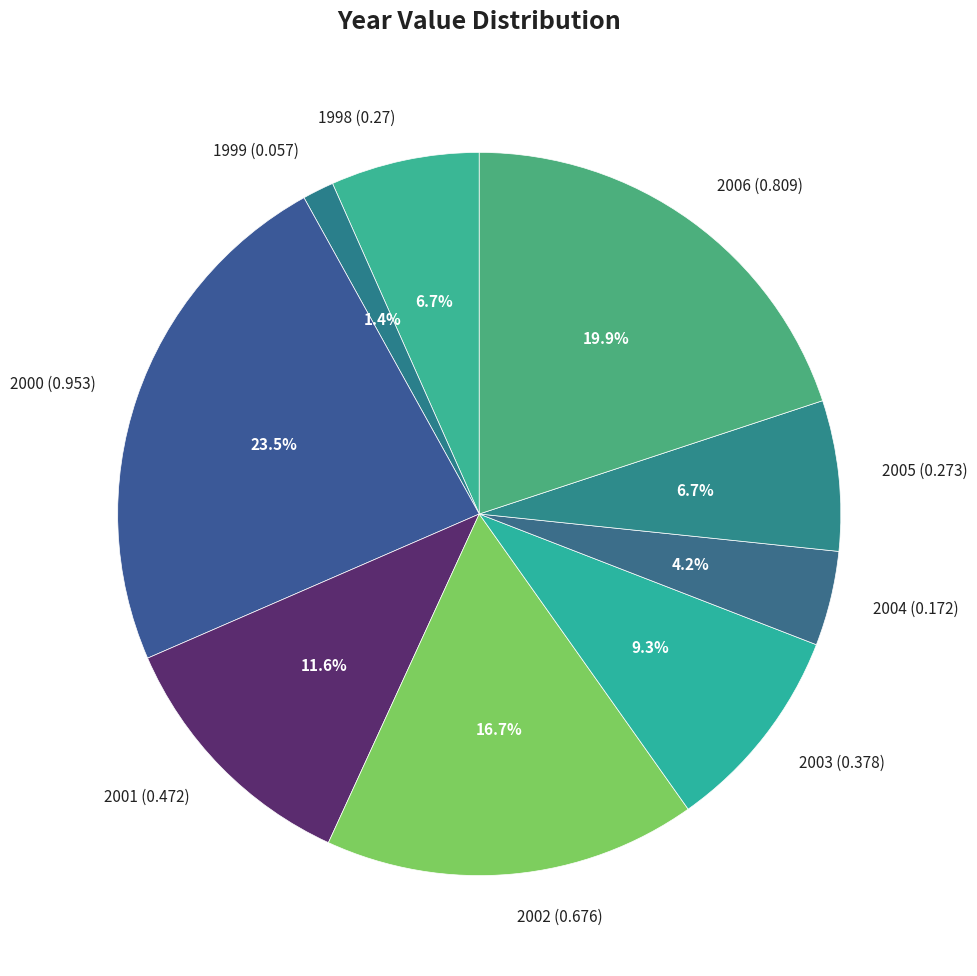

Which slice is the smallest?

1999